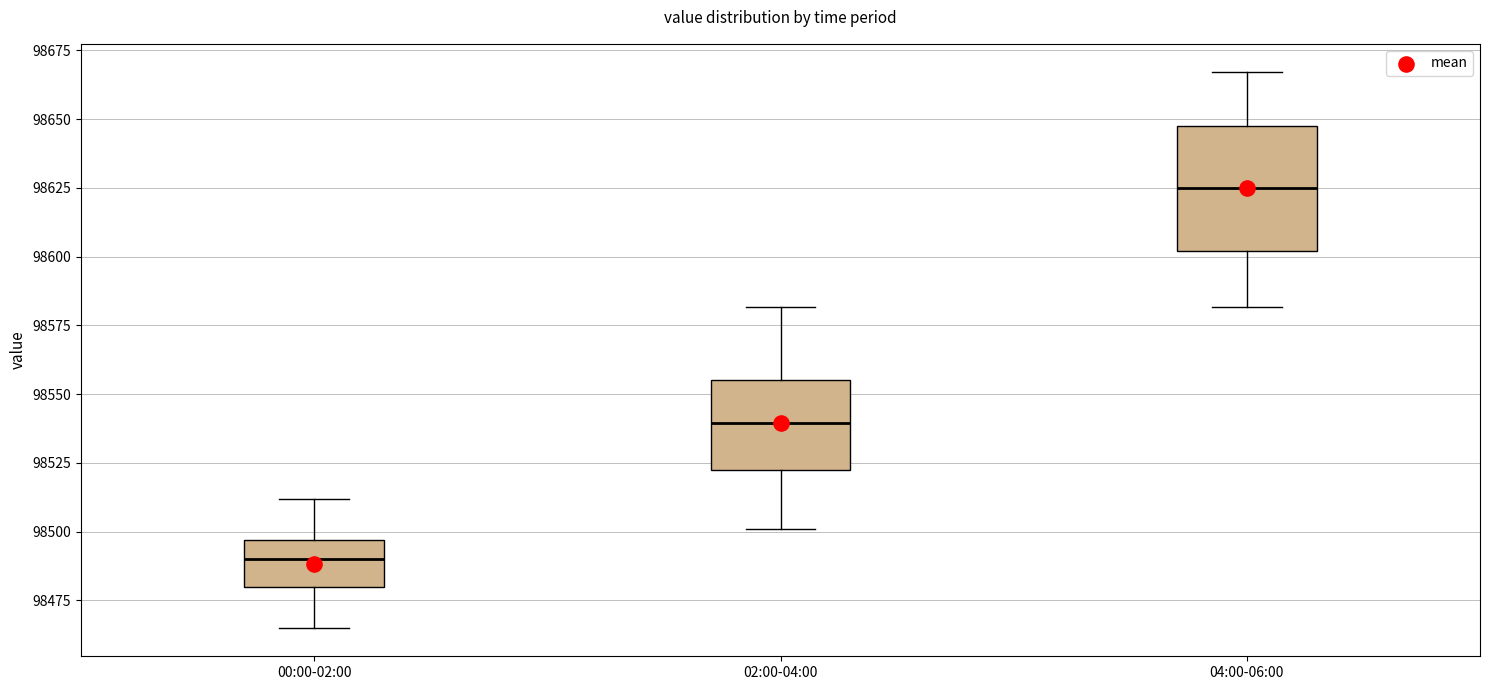

Reading left to right, read every box against the y-axis: the position of its median line, the range the box covers, and the ends of its whiskers. The values are not printed on the chart, so give them approximately, as read against the axis.

00:00-02:00: median 98490, box 98480 to 98495, whiskers 98465 to 98510
02:00-04:00: median 98540, box 98520 to 98555, whiskers 98500 to 98580
04:00-06:00: median 98625, box 98600 to 98650, whiskers 98580 to 98665